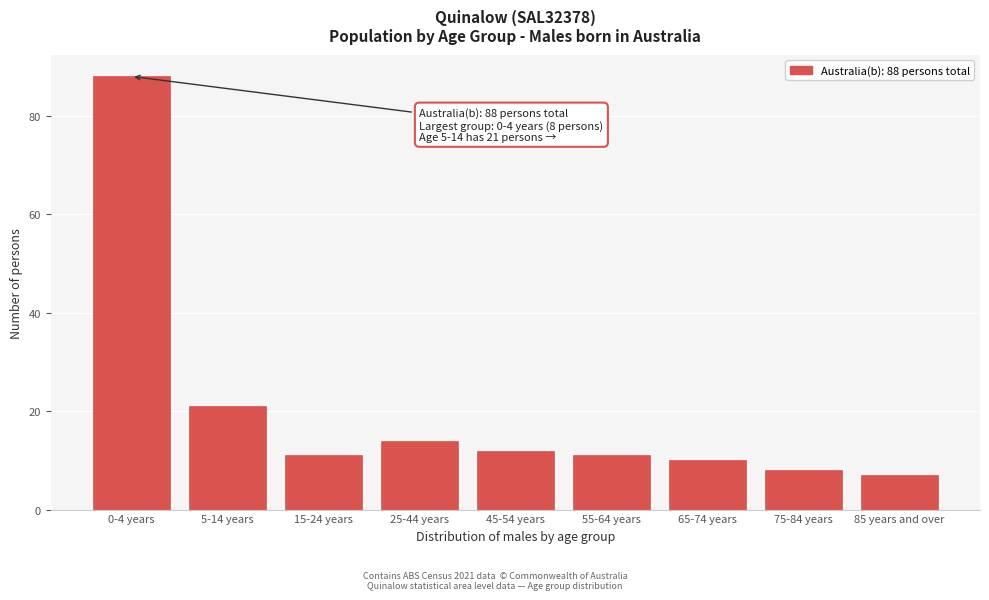

Reading left to right, list all the values displayed in this chart.

88	21	11	14	12	11	10	8	7